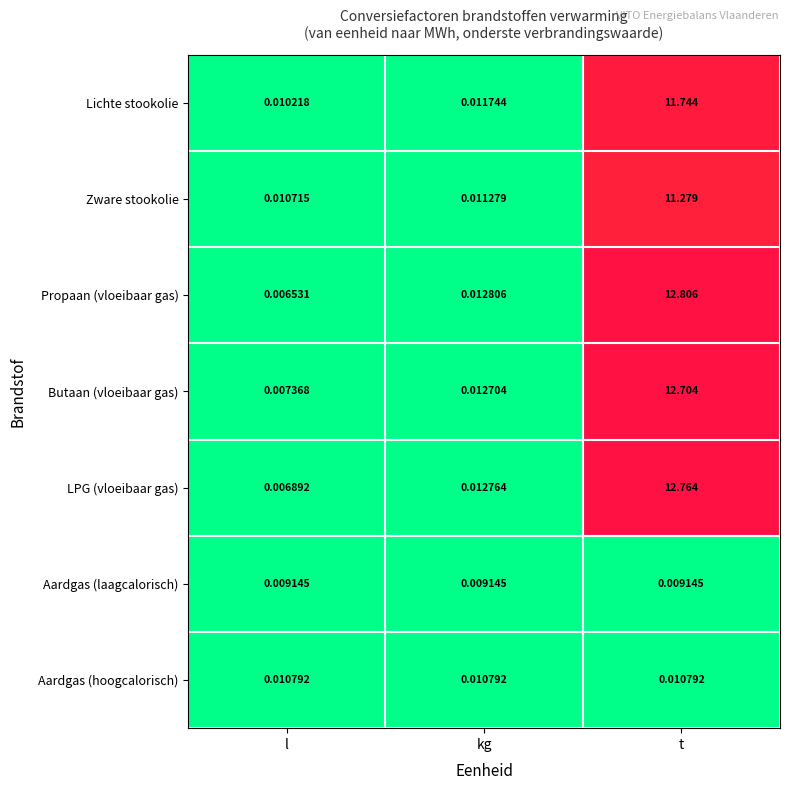

Where is LPG (vloeibaar gas) nearest to the value 6?

kg